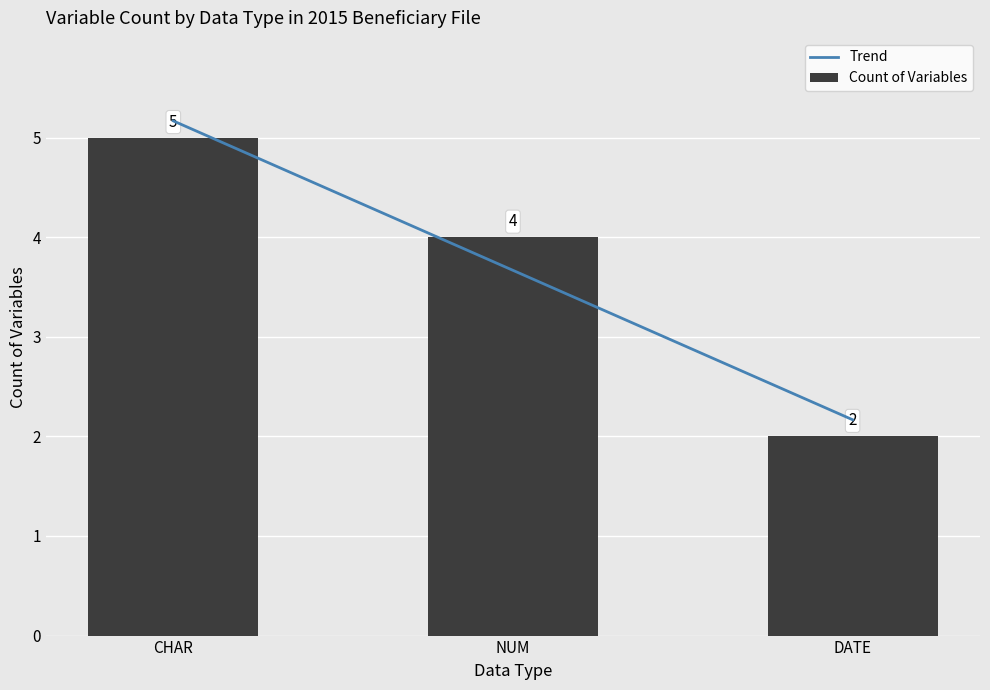

Rank the categories by Count of Variables value from lowest to highest.

DATE, NUM, CHAR